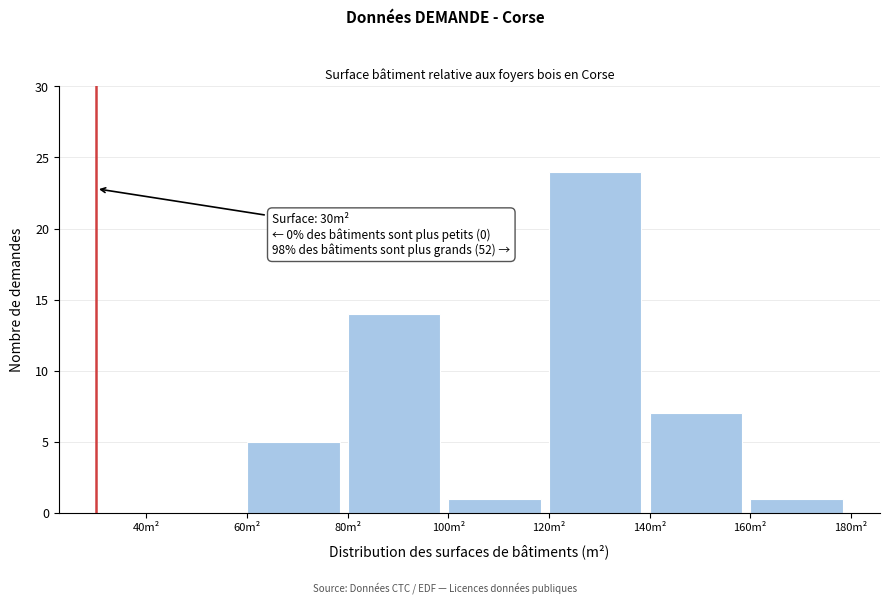

Which range on the x-axis has the tallest bar?

120 to 140